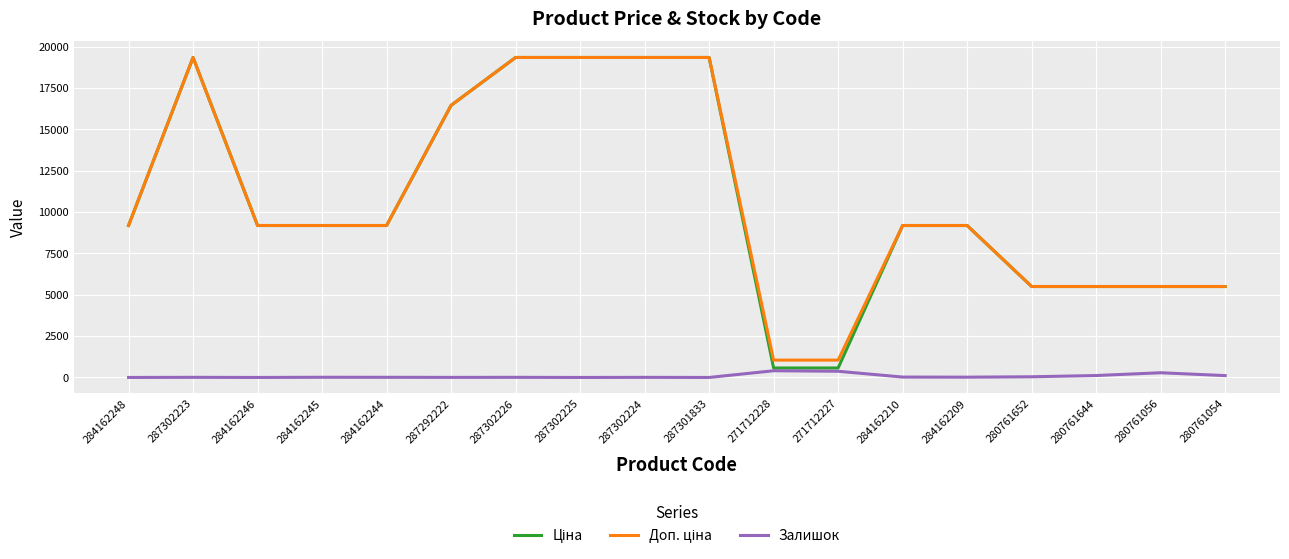

How many lines are shown in the chart?

3